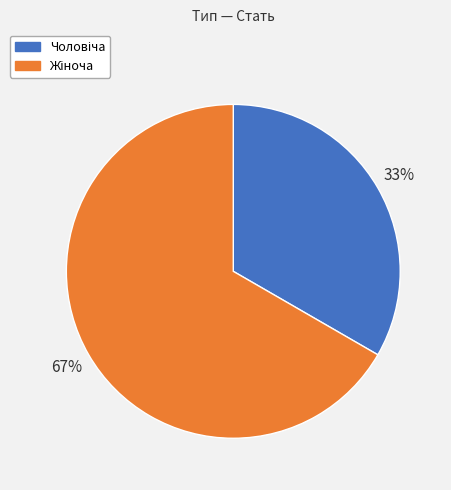

To the nearest percent, what is the average slice percentage?

50%